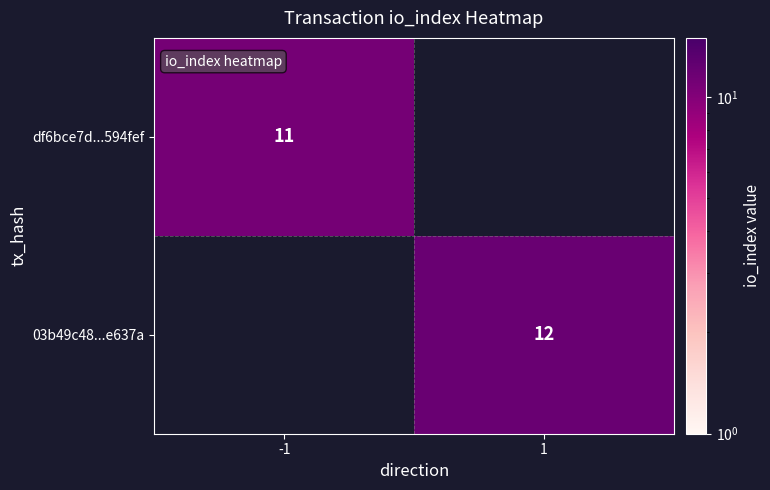

Is the value of 03b49c48...e637a at 1 greater than the value of df6bce7d...594fef at -1?

Yes